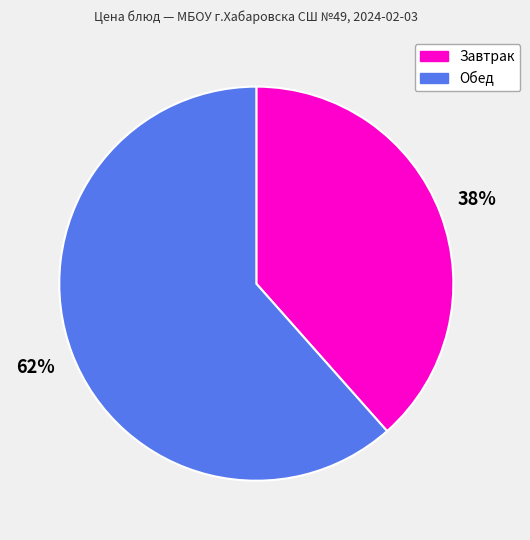

Is there any slice that represents more than half of the pie?

Yes